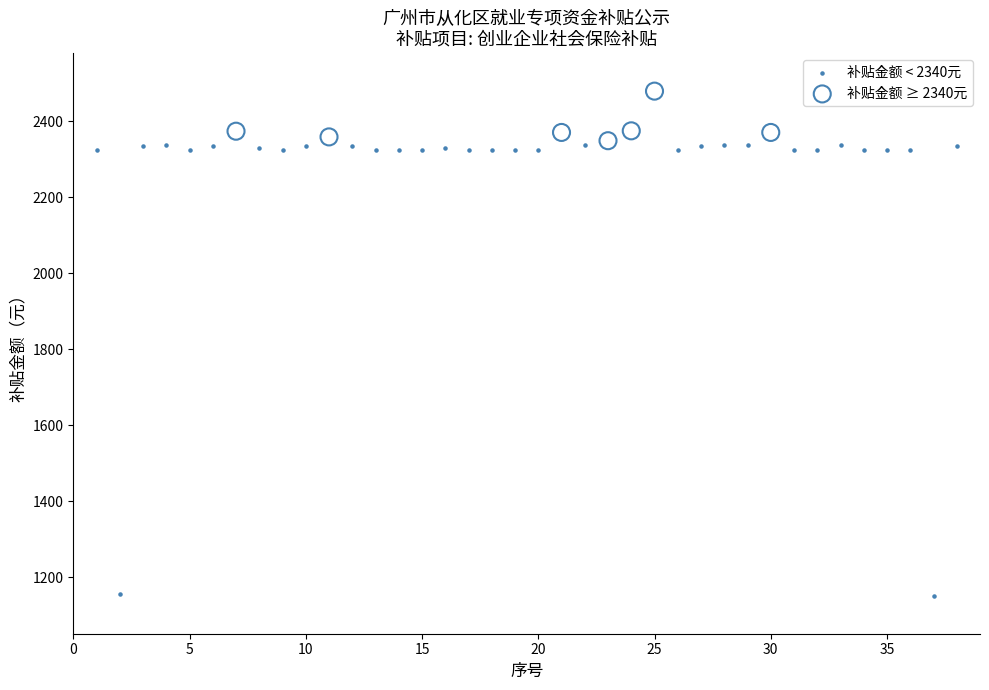

Which series contains the highest Y value?

补贴金额 ≥ 2340元